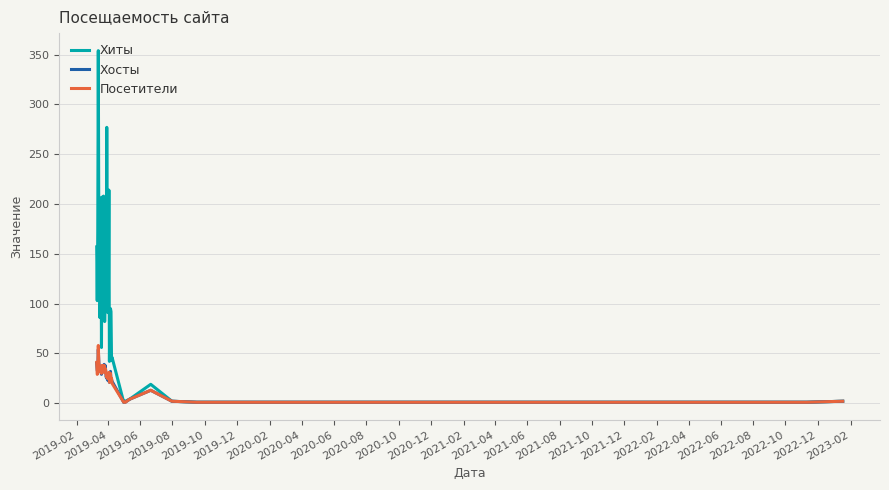

What is the maximum value for Хосты?

54